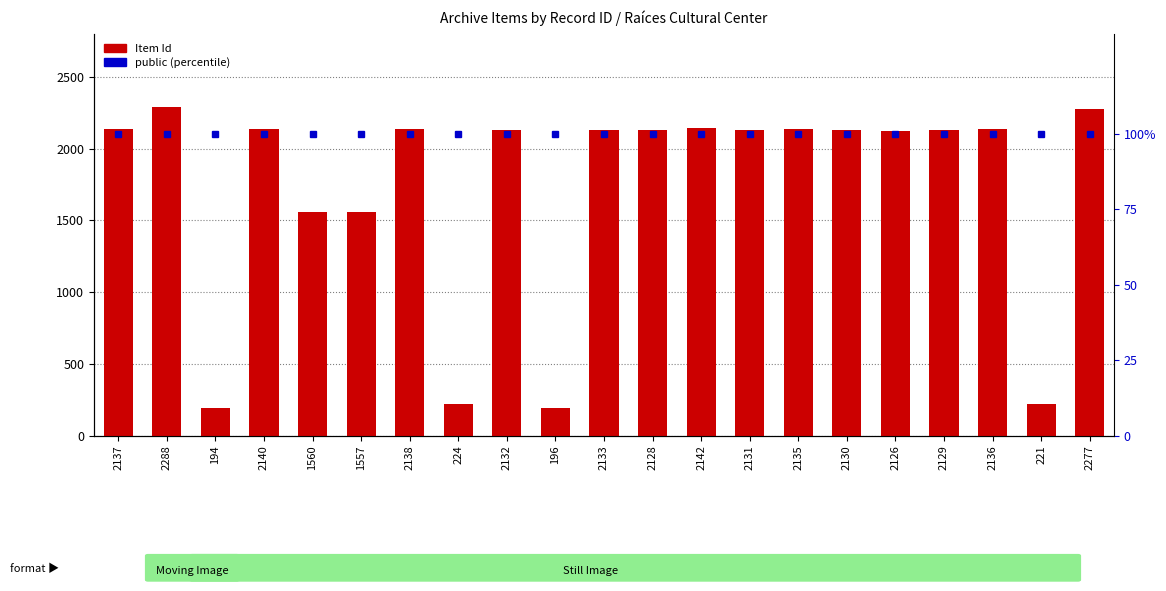

At which label is Item Id closest to 1241?

1557